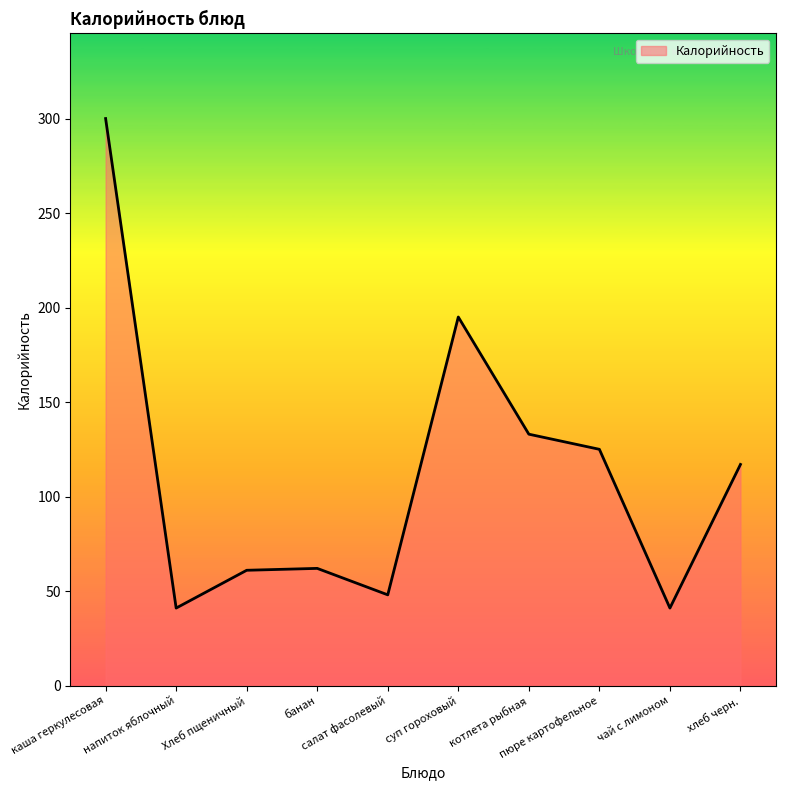

How many distinct data groups are displayed?

1